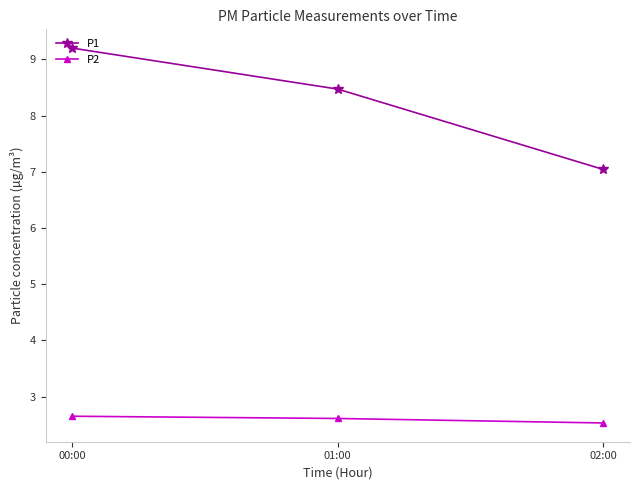

Between 01:00 and 02:00, which series saw the biggest shift?

P1